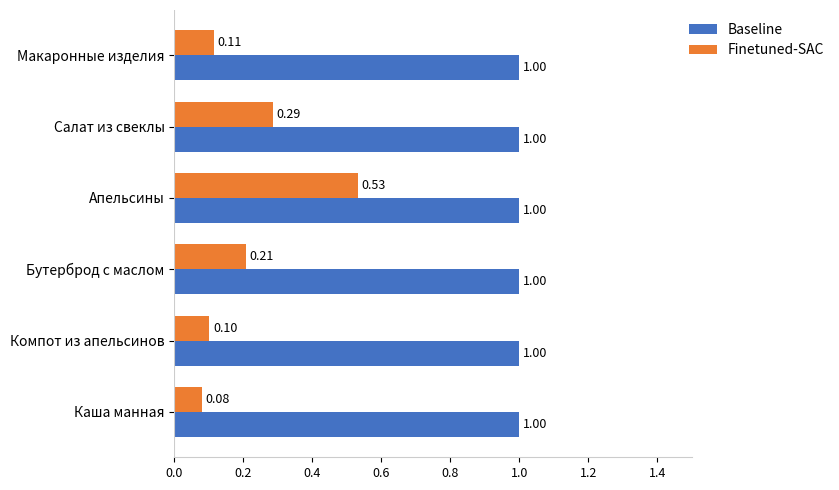

At how many categories does at least one series exceed 0?

6